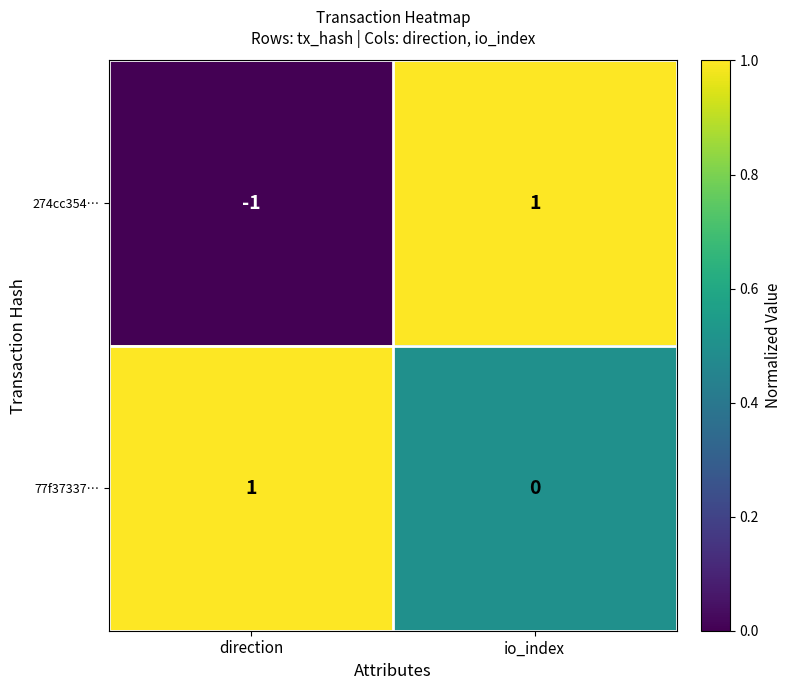

List the series in order of their overall mean, lowest first.

274cc354…, 77f37337…